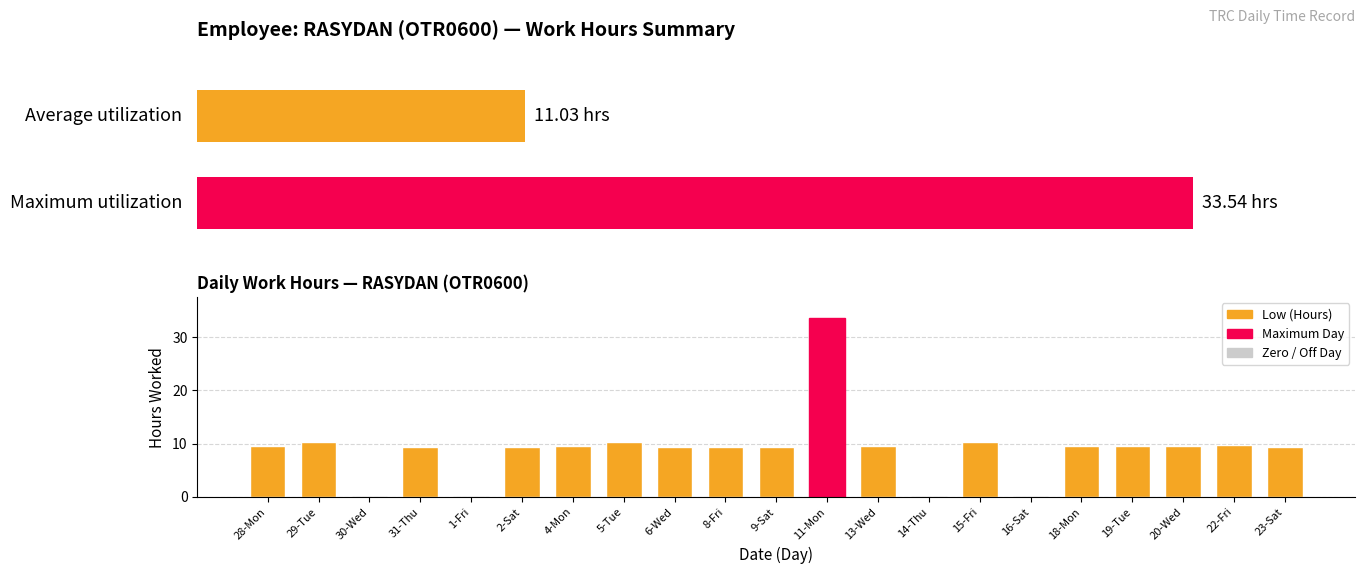

Which label corresponds to the largest value in the chart?

11-Mon